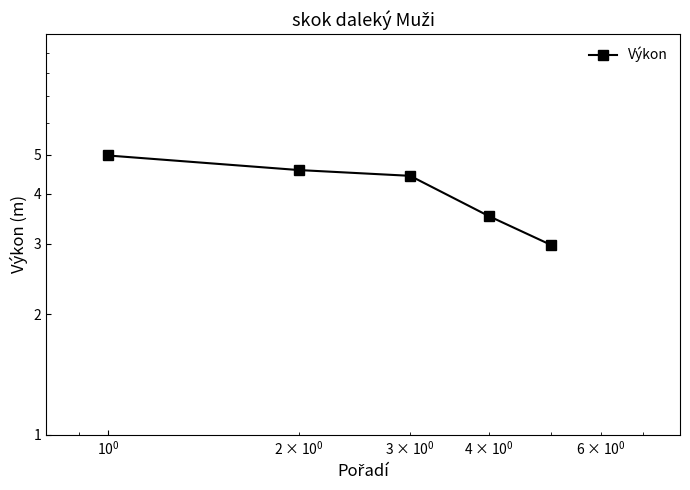

True or false: there are more than 0 points higher than both neighbors.

False